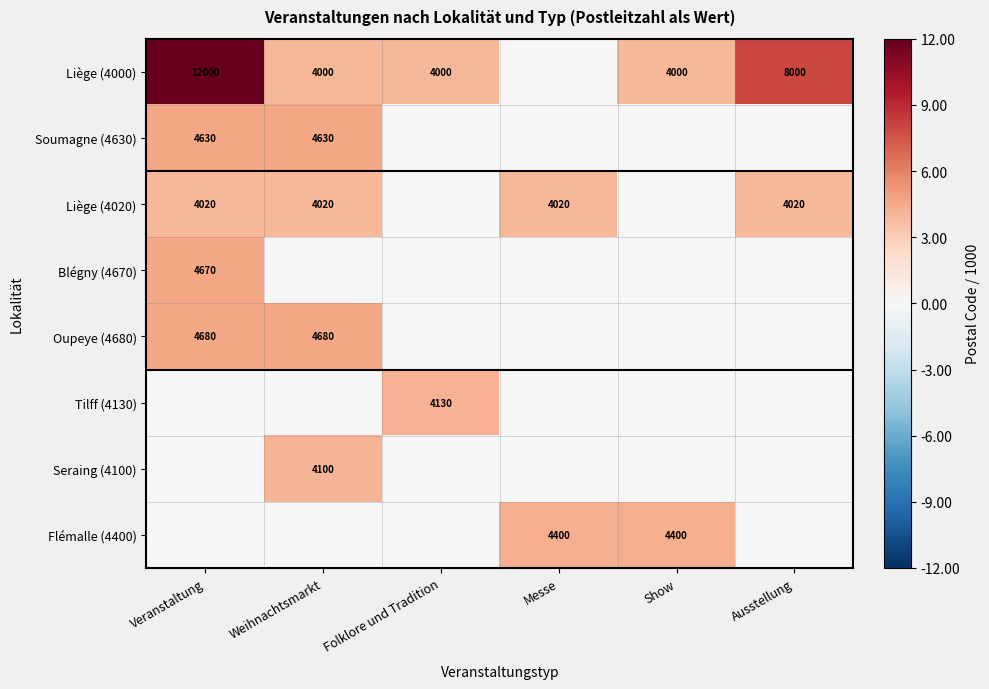

The value of Liège (4000) at Show is 1598. True or false?

False